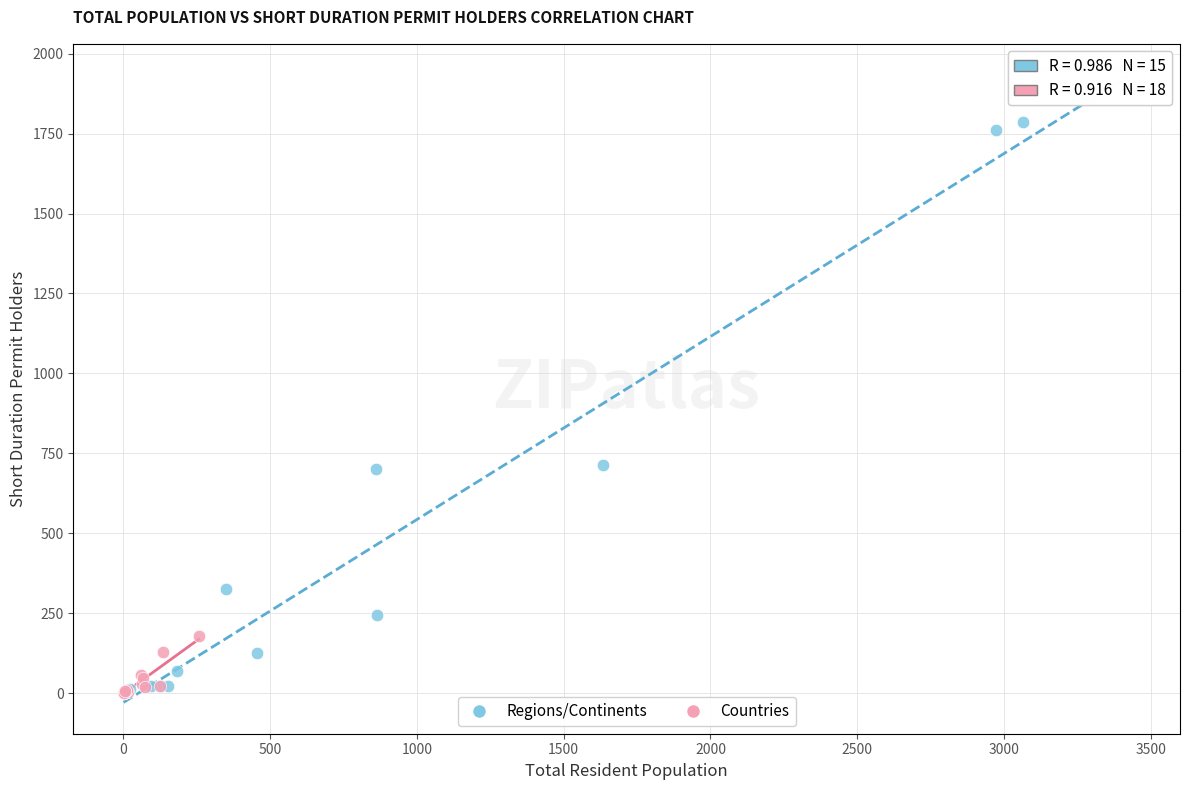

Which series contains the highest Y value?

Regions/Continents